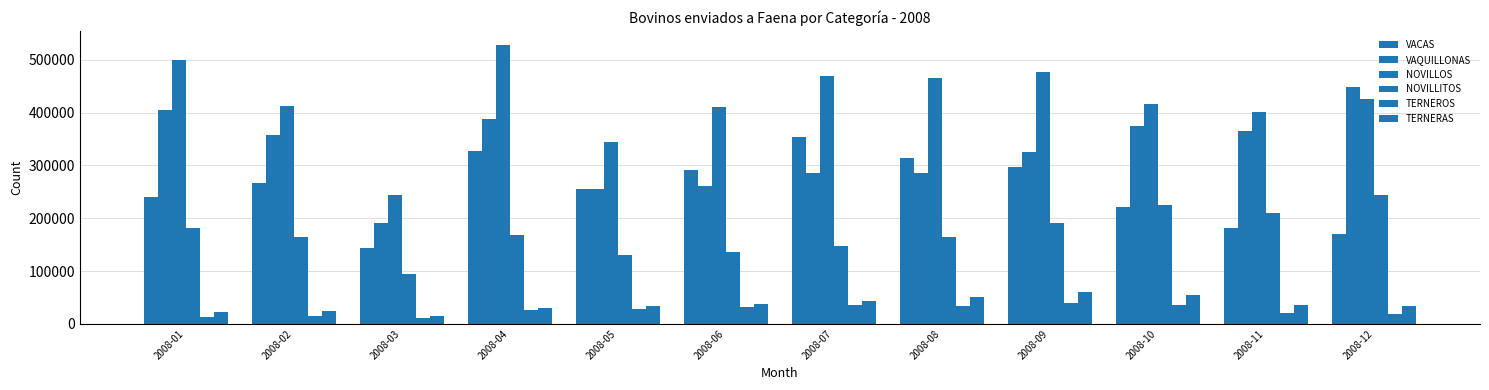

How many values in the TERNEROS series are below 28804?

6